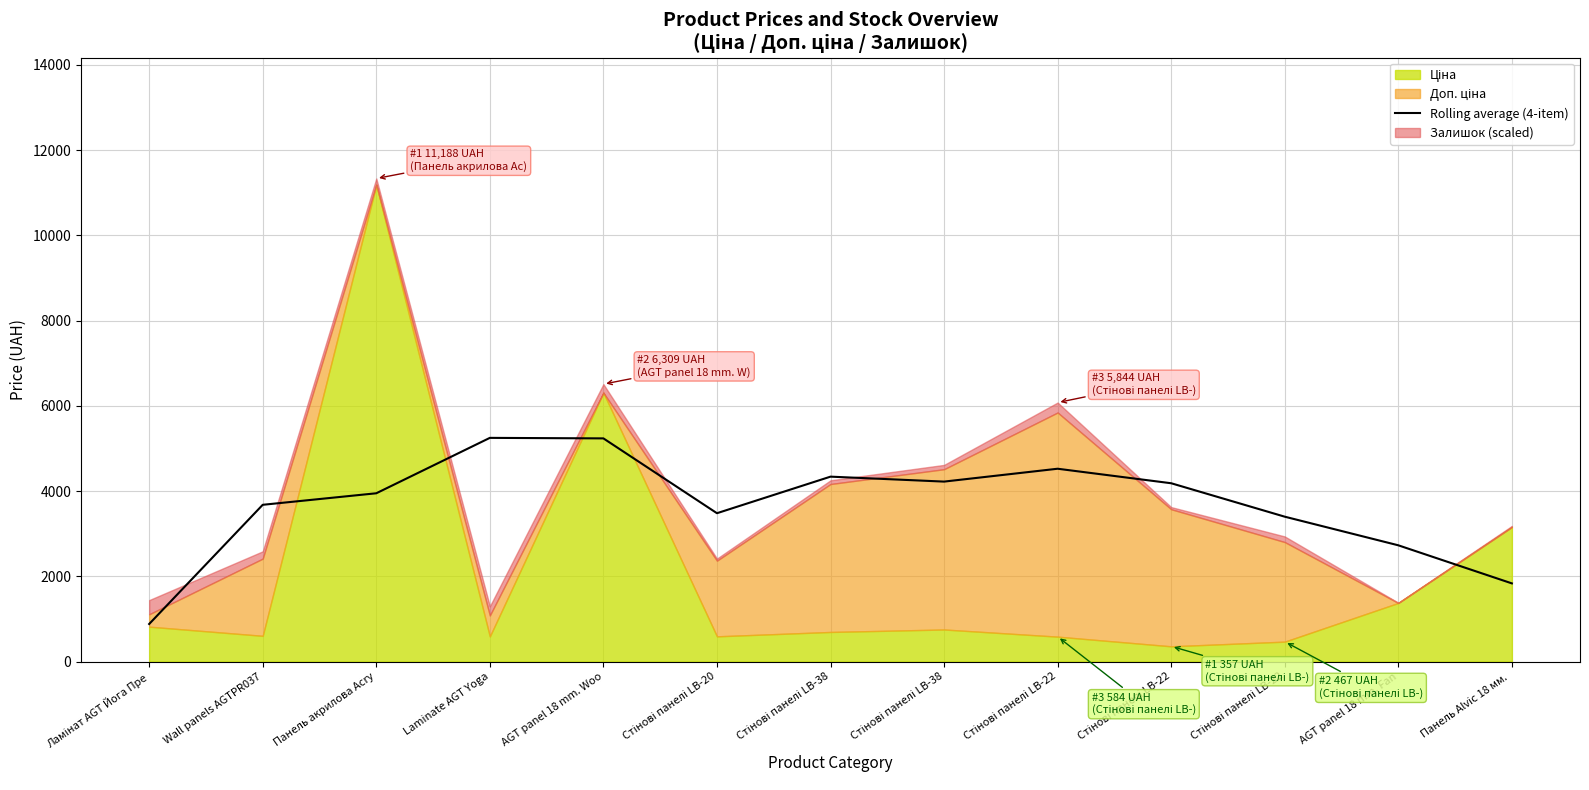

The chart shows a value of 6498.4 at Стінові панелі LB-22. True or false?

False